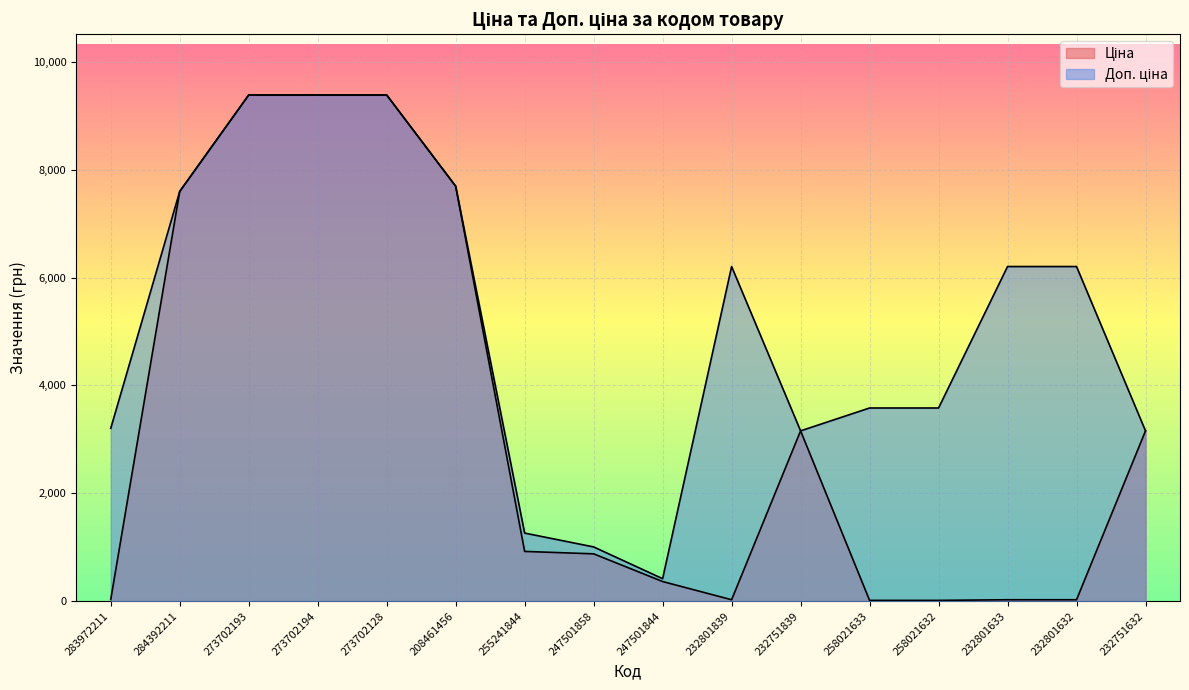

What is the label of the 15th point from the left?

232801632